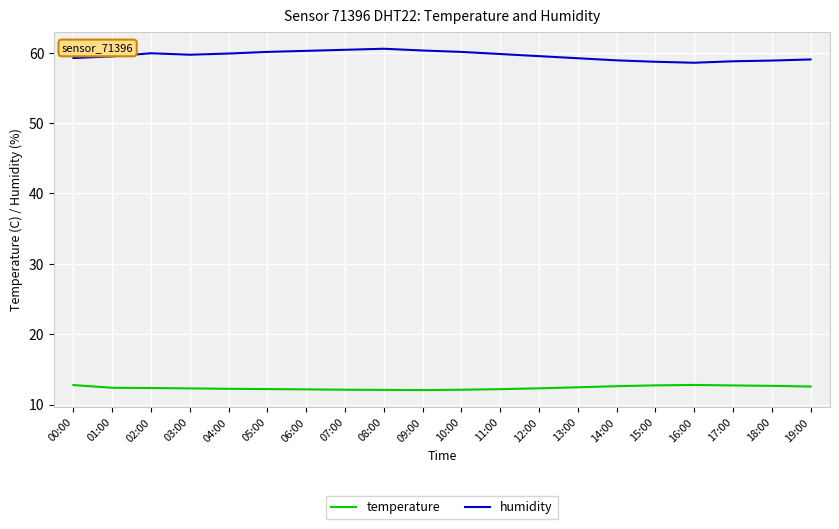

True or false: humidity and temperature intersect in this chart.

False